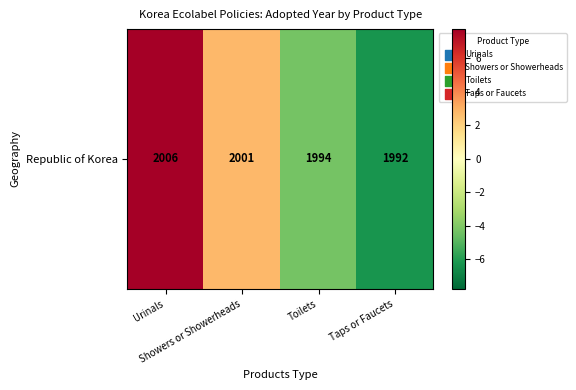

Reading left to right, extract all data points from this chart.

7.8	2.8	-4.2	-6.2